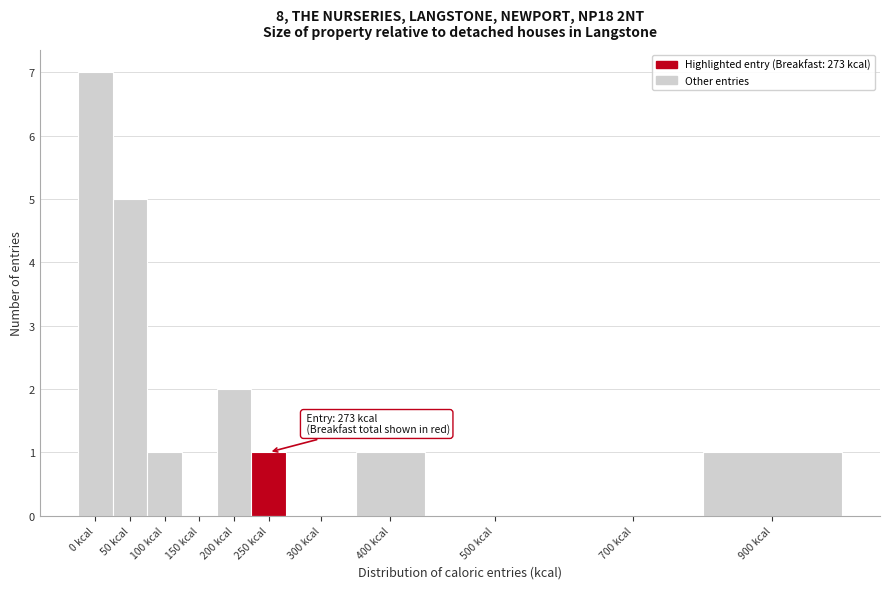

Reading right to left, extract all data points from this chart.

900 kcal=1	700 kcal=0	500 kcal=0	400 kcal=1	300 kcal=0	250 kcal=1	200 kcal=2	150 kcal=0	100 kcal=1	50 kcal=5	0 kcal=7